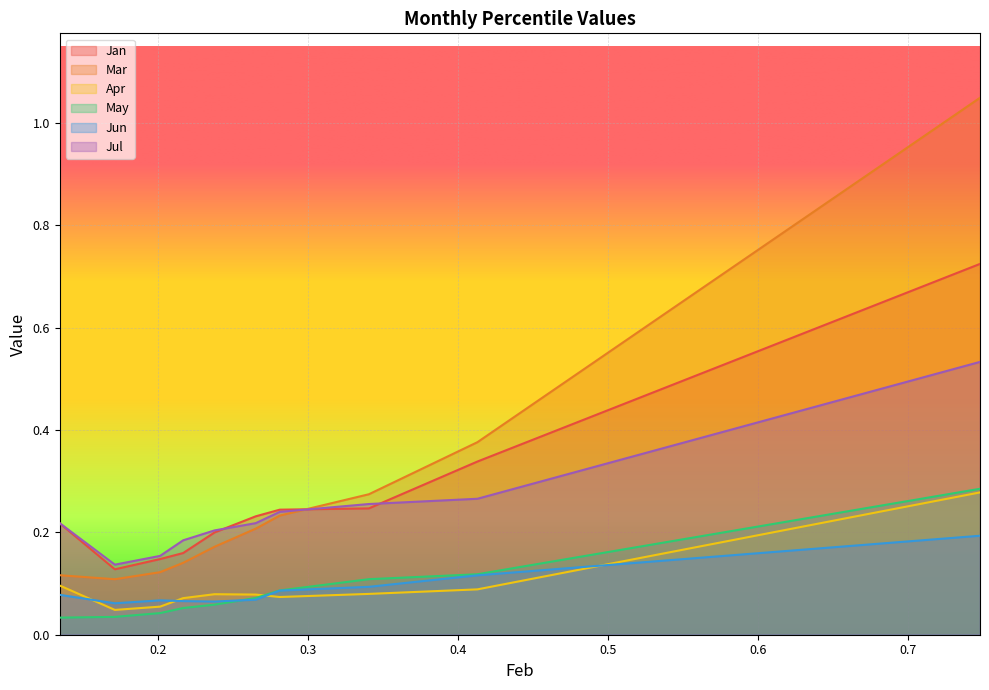

Rank the categories by Jul value from highest to lowest.

0.7478504085530053, 0.4127344600886655, 0.3403544420972117, 0.280906958560667, 0.13414936866503, 0.26489887851649, 0.2374145108432749, 0.216494870569872, 0.2011153865455702, 0.1709736866050075